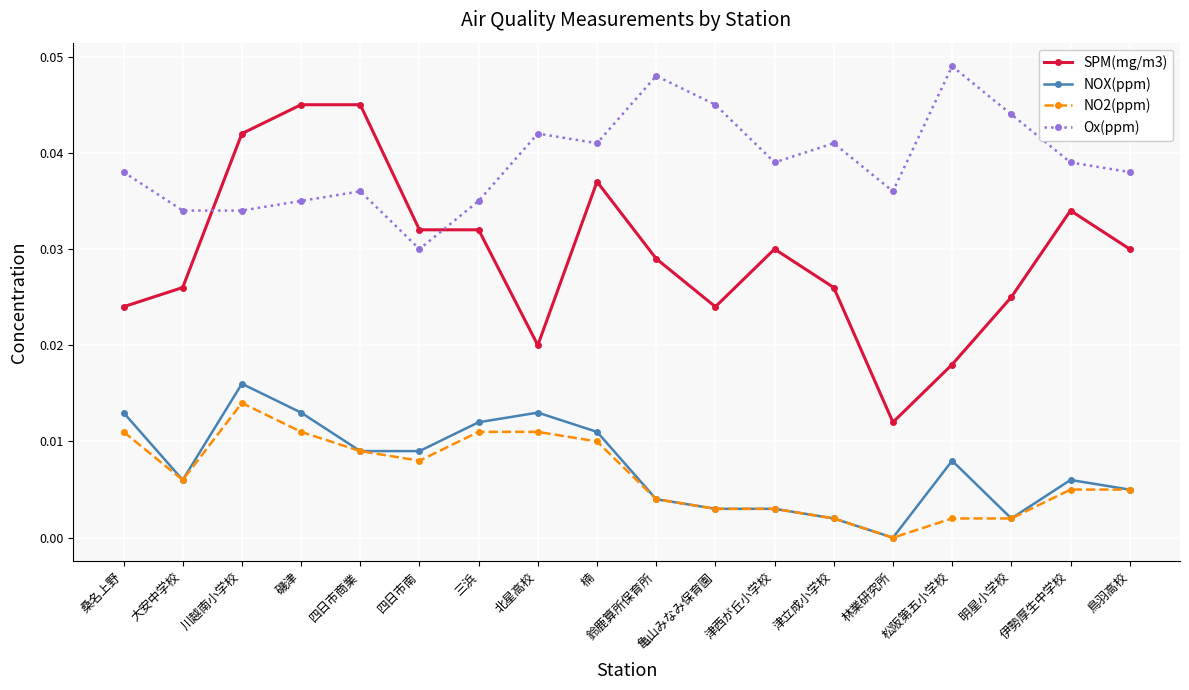

True or false: Ox(ppm) and NO2(ppm) intersect in this chart.

False